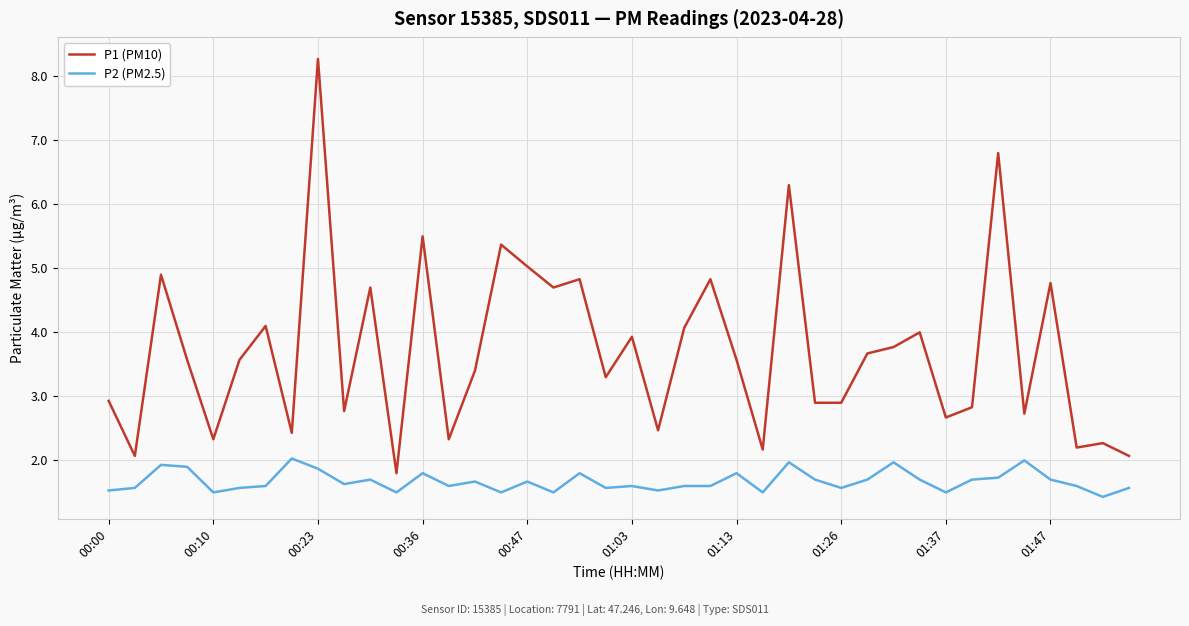

True or false: P1 (PM10) and P2 (PM2.5) intersect in this chart.

False